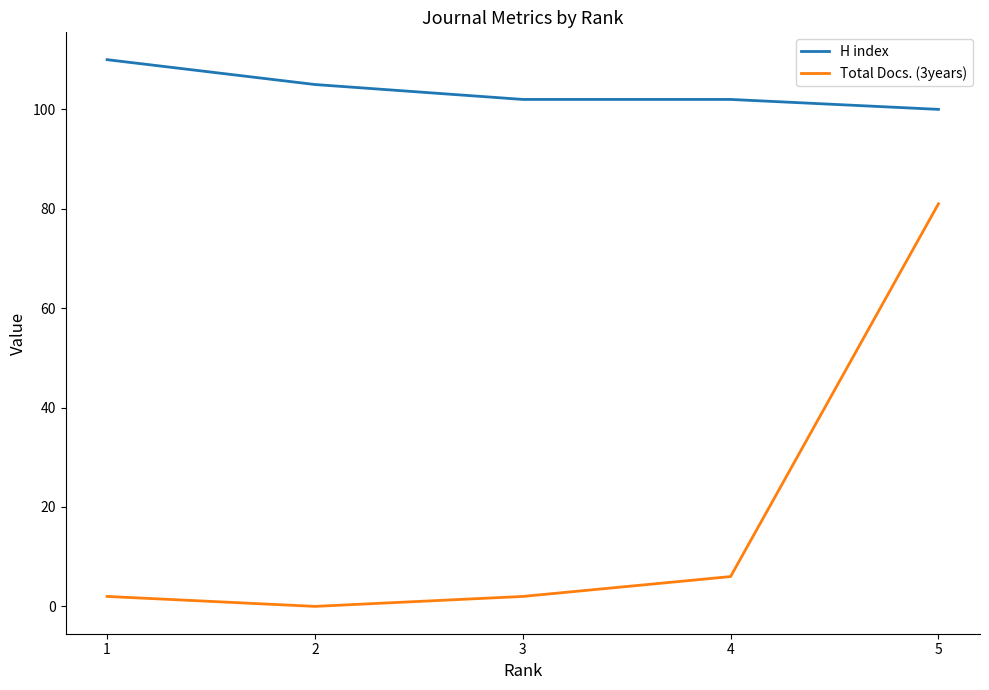

What are all the series names shown in the legend?

H index, Total Docs. (3years)